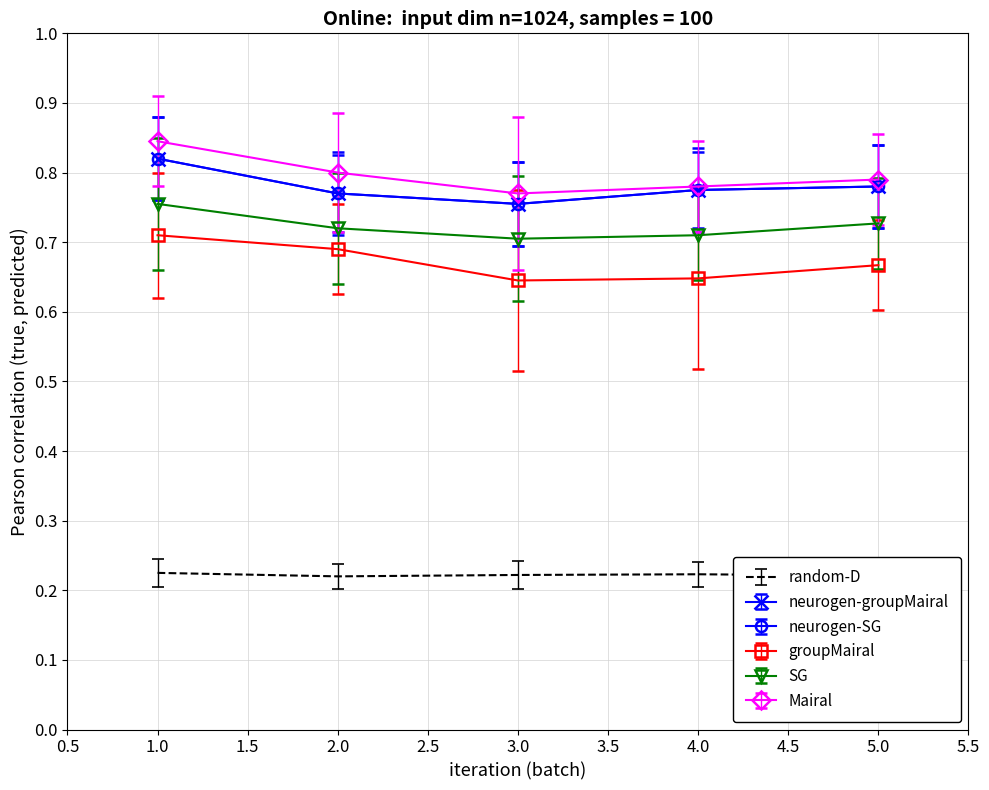

Which series has the largest range (max minus min)?

Mairal